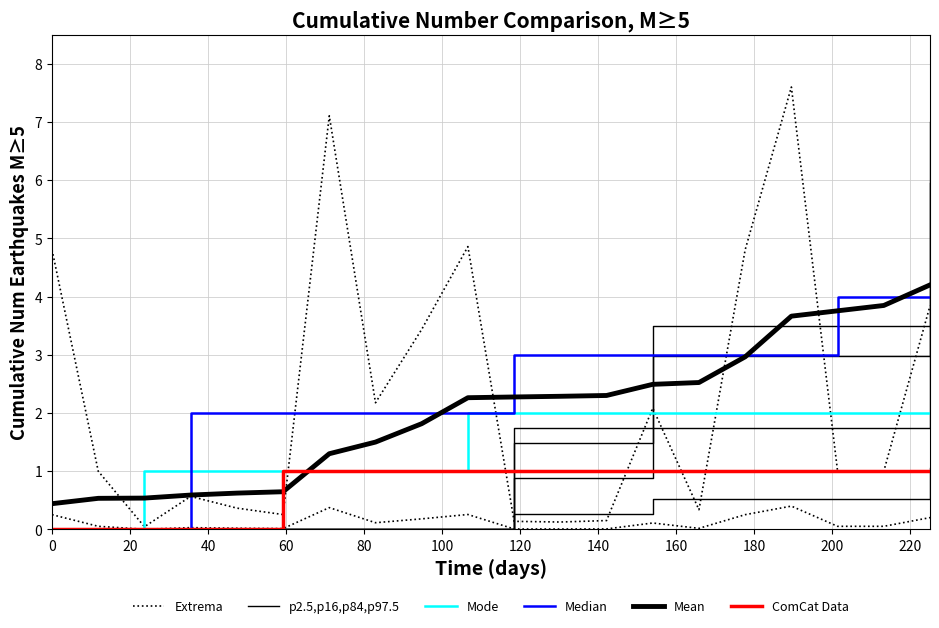

At how many categories does at least one series exceed 3?

11